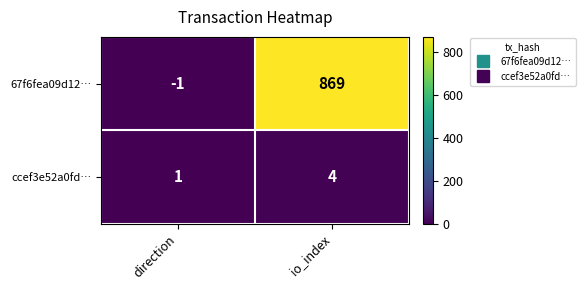

Which series has the largest range (max minus min)?

67f6fea09d12…